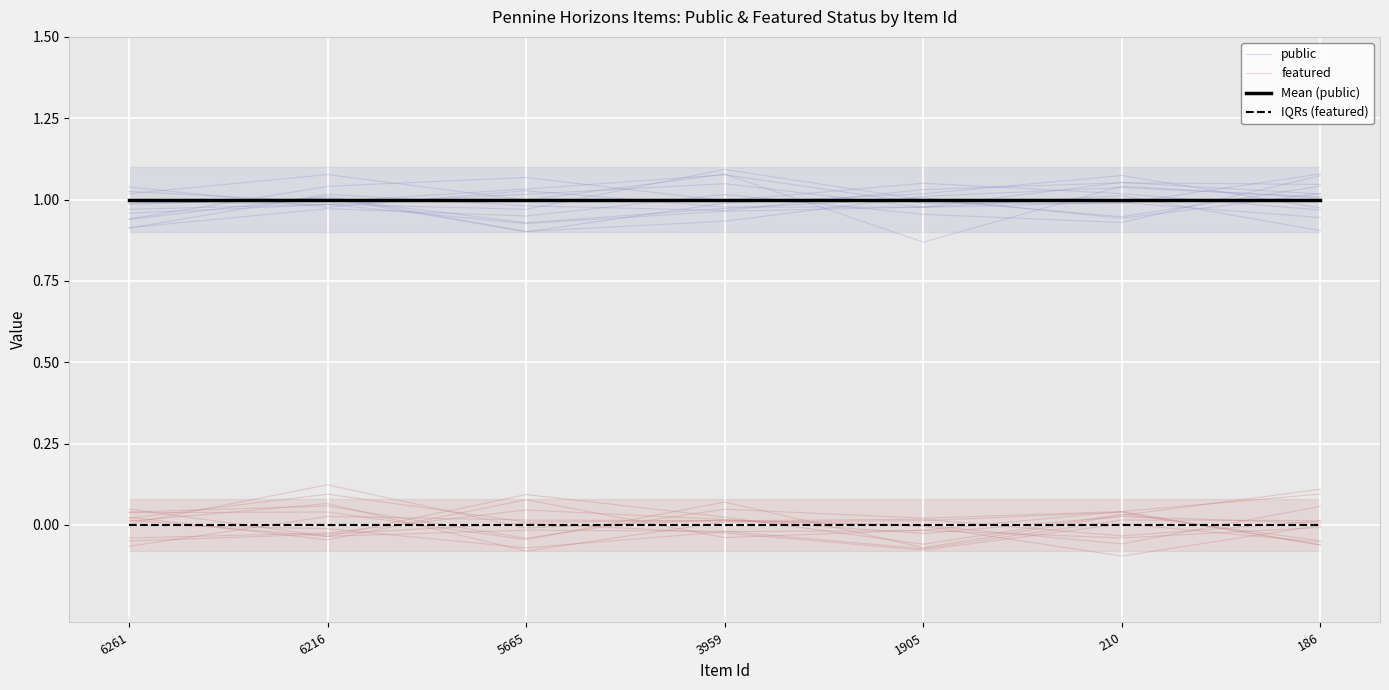

List the labels in order of public value, smallest first.

1905, 210, 6216, 6261, 5665, 3959, 186